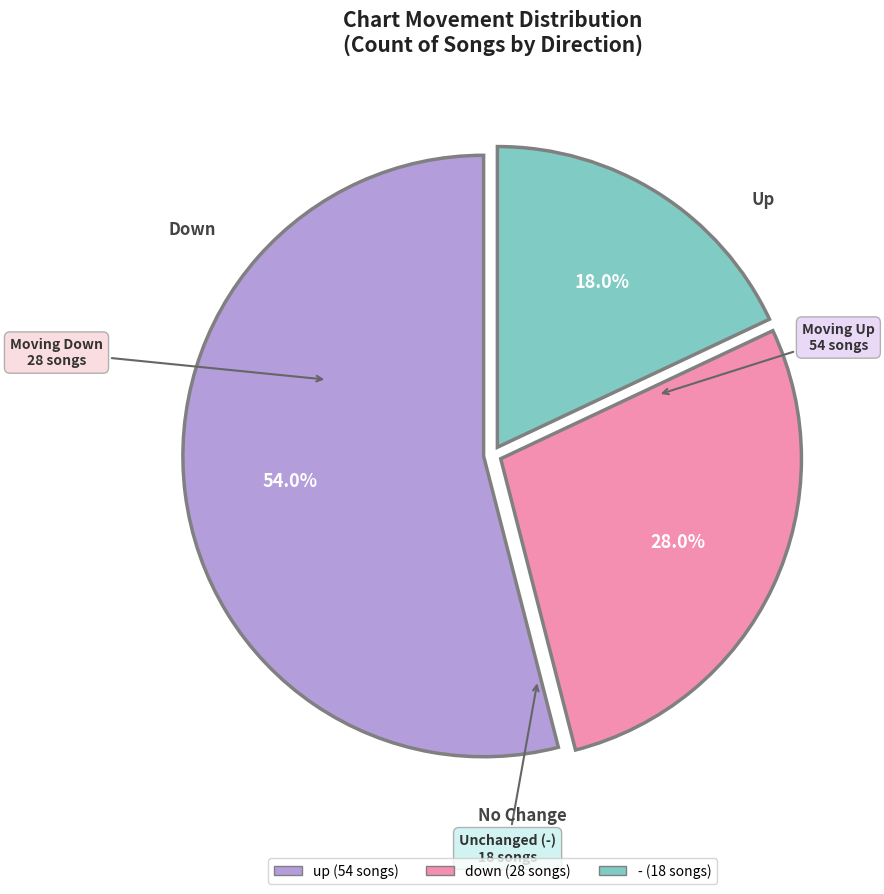

Between - and up, which is larger?

up